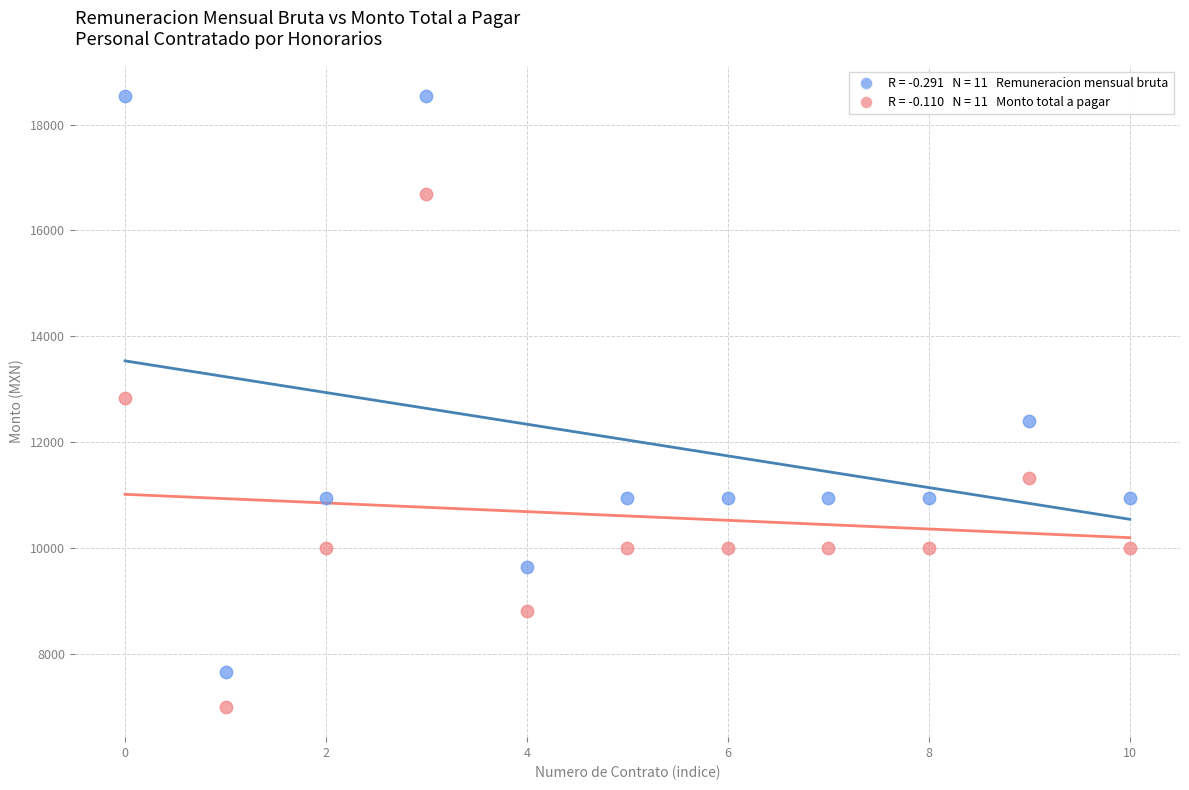

Across all data points, what is the range of Y values (max minus min)?

11536.3